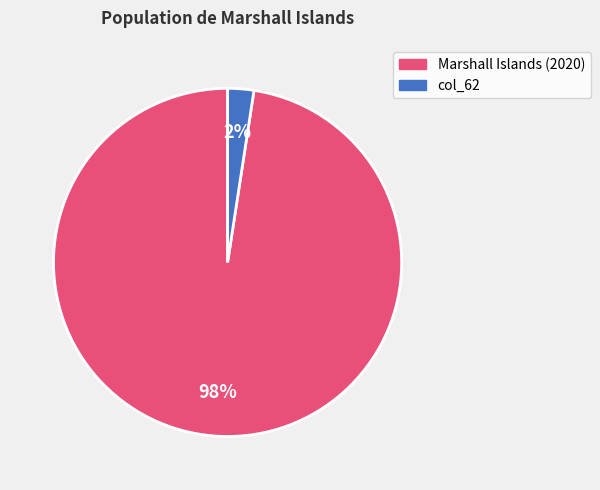

Is Marshall Islands (2020) the majority of the pie?

Yes